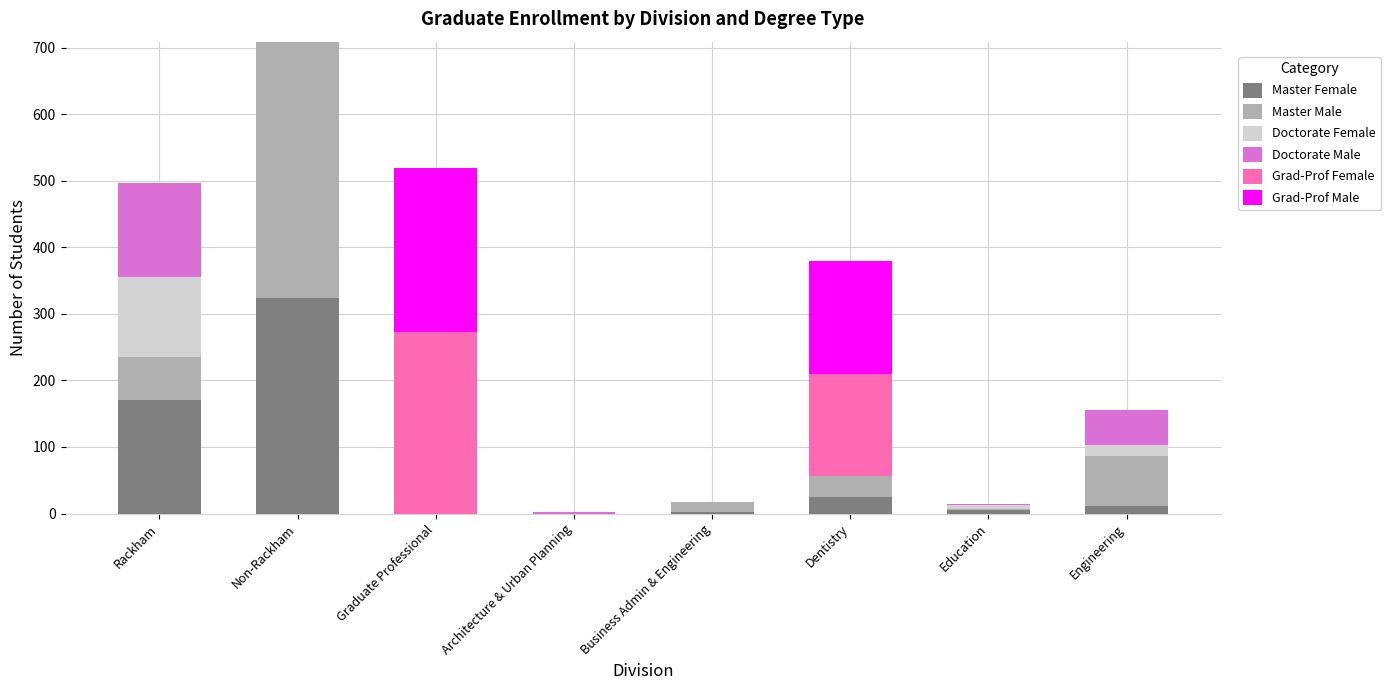

What is the total value across all series at Graduate Professional?

519